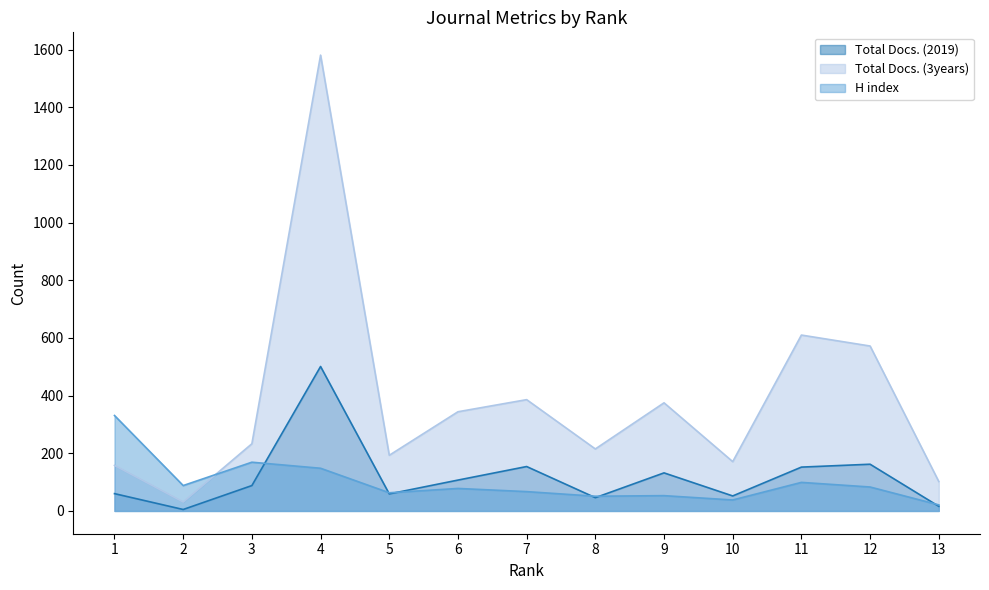

Reading left to right, transcribe all the data shown in this chart.

Total Docs. (2019): 1=60	2=5	3=88	4=501	5=59	6=107	7=154	8=46	9=132	10=52	11=152	12=162	13=16
Total Docs. (3years): 1=158	2=31	3=233	4=1581	5=193	6=344	7=386	8=215	9=375	10=171	11=610	12=572	13=102
H index: 1=331	2=88	3=169	4=148	5=63	6=78	7=67	8=51	9=53	10=38	11=99	12=83	13=21